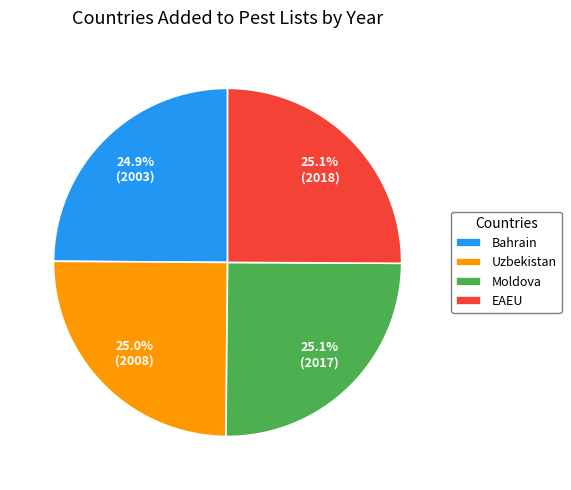

How many segments does this pie chart have?

4